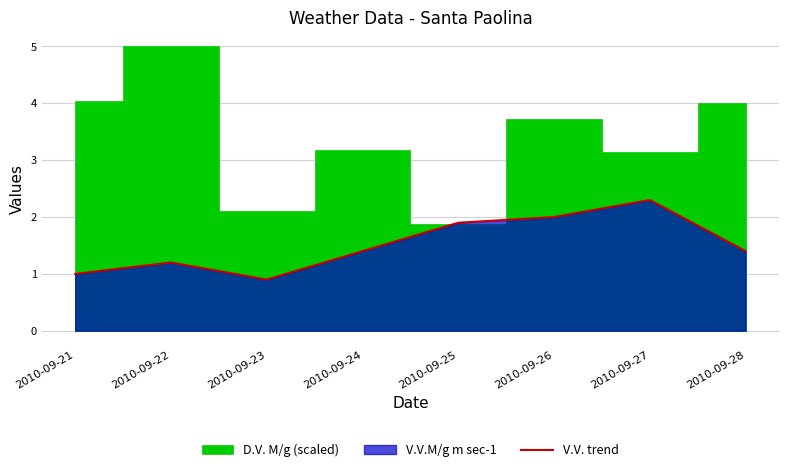

Reading left to right, what are all the values shown in this chart?

2010-09-21=1.0	2010-09-22=1.2	2010-09-23=0.9	2010-09-24=1.4	2010-09-25=1.9	2010-09-26=2.0	2010-09-27=2.3	2010-09-28=1.4